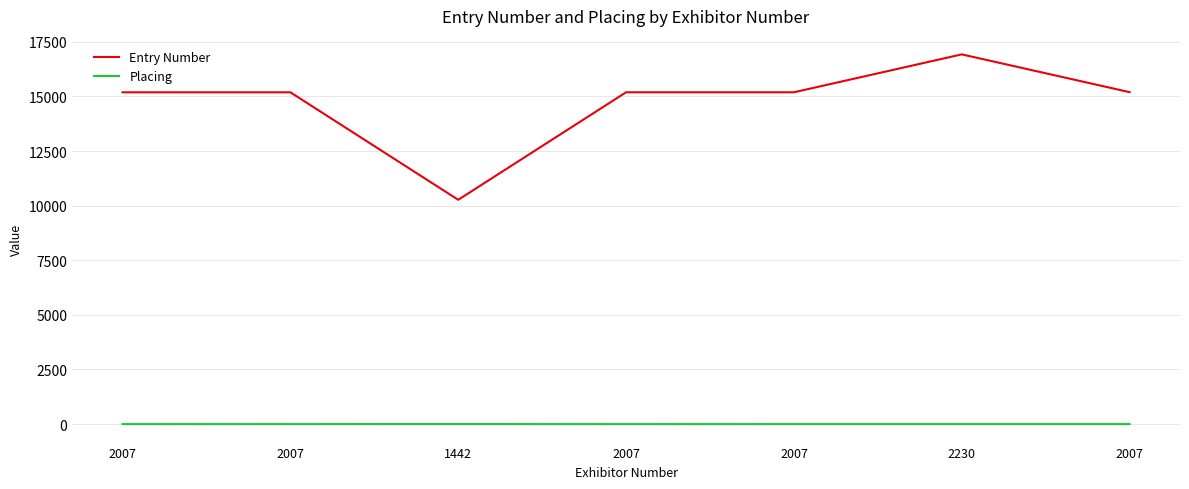

The Placing series shows 1 at 2230. True or false?

True